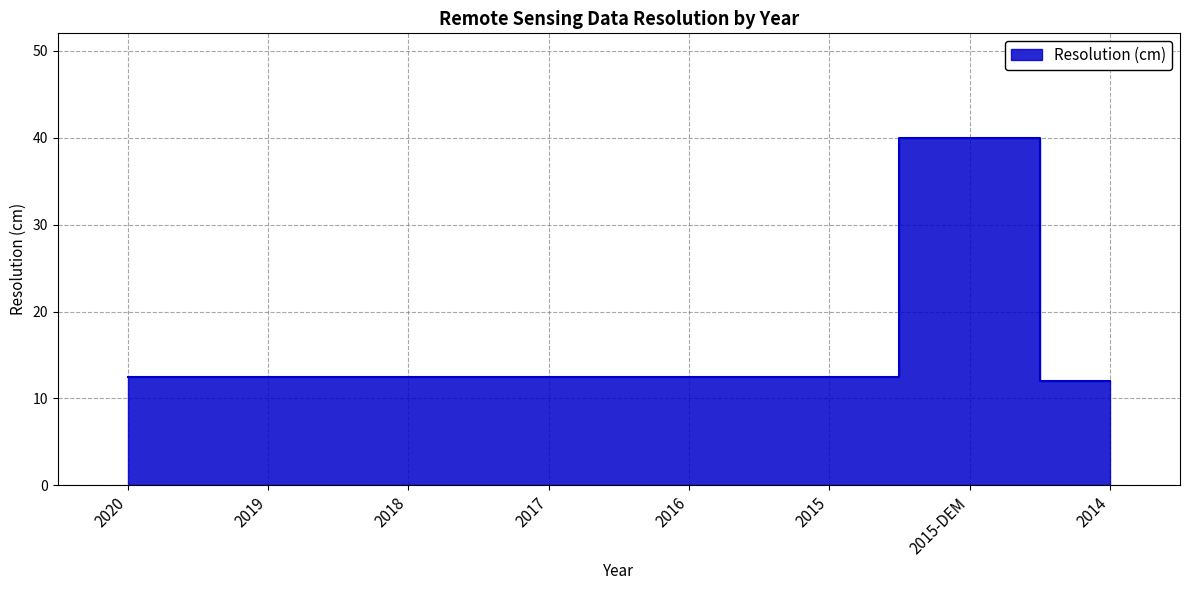

Which has a higher value, 2017 or 2019?

2017